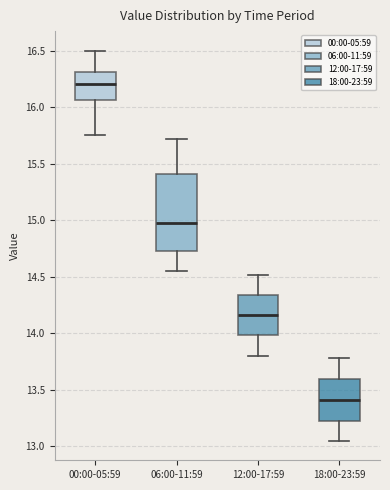

Reading left to right, transcribe this box plot: for each box, give where its median line is, the range the box spans, and where its two whiskers end, as read against the y-axis. The values are not printed on the chart, so give them approximately, as read against the axis.

00:00-05:59: median 16.20, box 16.05 to 16.30, whiskers 15.75 to 16.50
06:00-11:59: median 15.00, box 14.75 to 15.40, whiskers 14.55 to 15.70
12:00-17:59: median 14.15, box 14.00 to 14.35, whiskers 13.80 to 14.50
18:00-23:59: median 13.40, box 13.25 to 13.60, whiskers 13.05 to 13.80